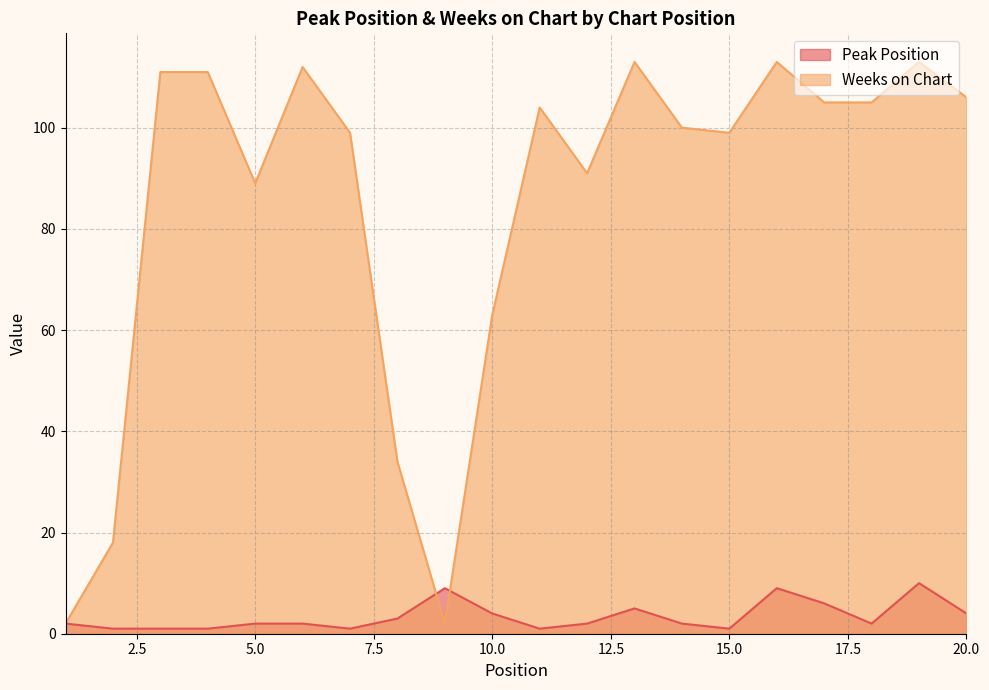

What is the maximum value shown in the chart?

113